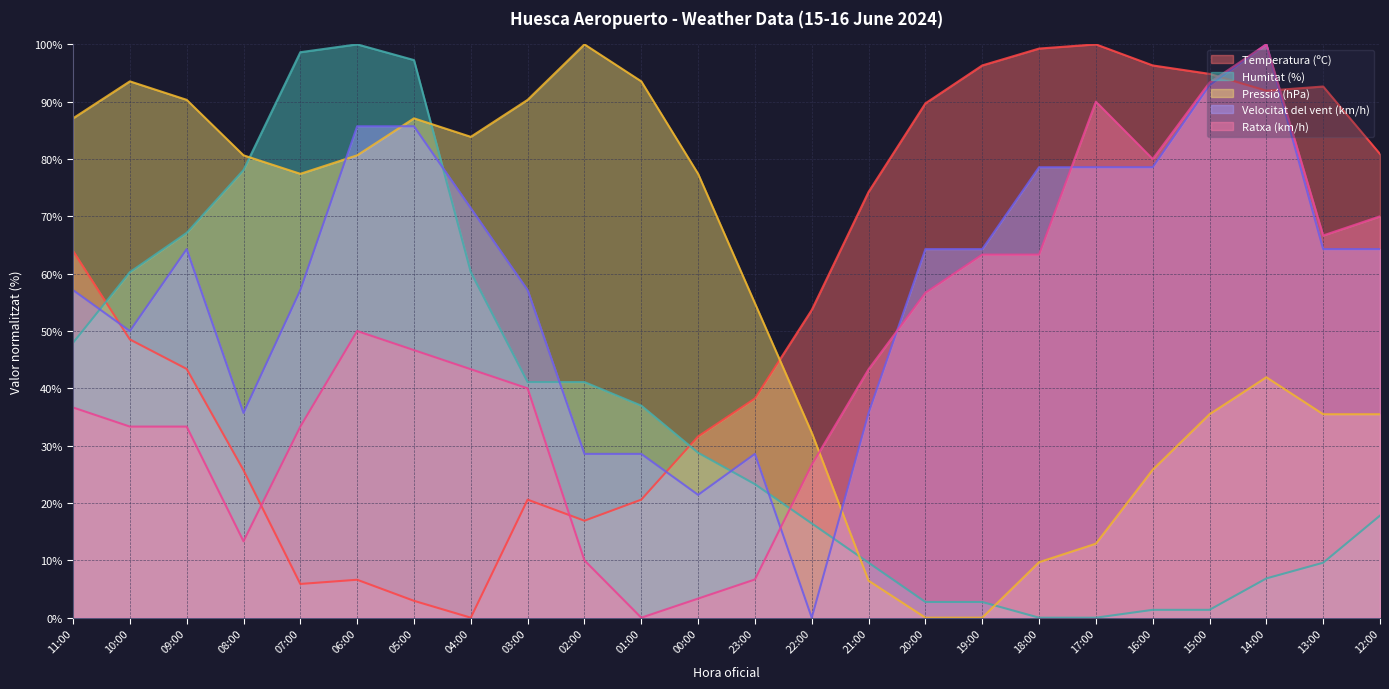

Rank the series at 19:00 from lowest to highest value.

Pressió (hPa), Humitat (%), Ratxa (km/h), Velocitat del vent (km/h), Temperatura (ºC)